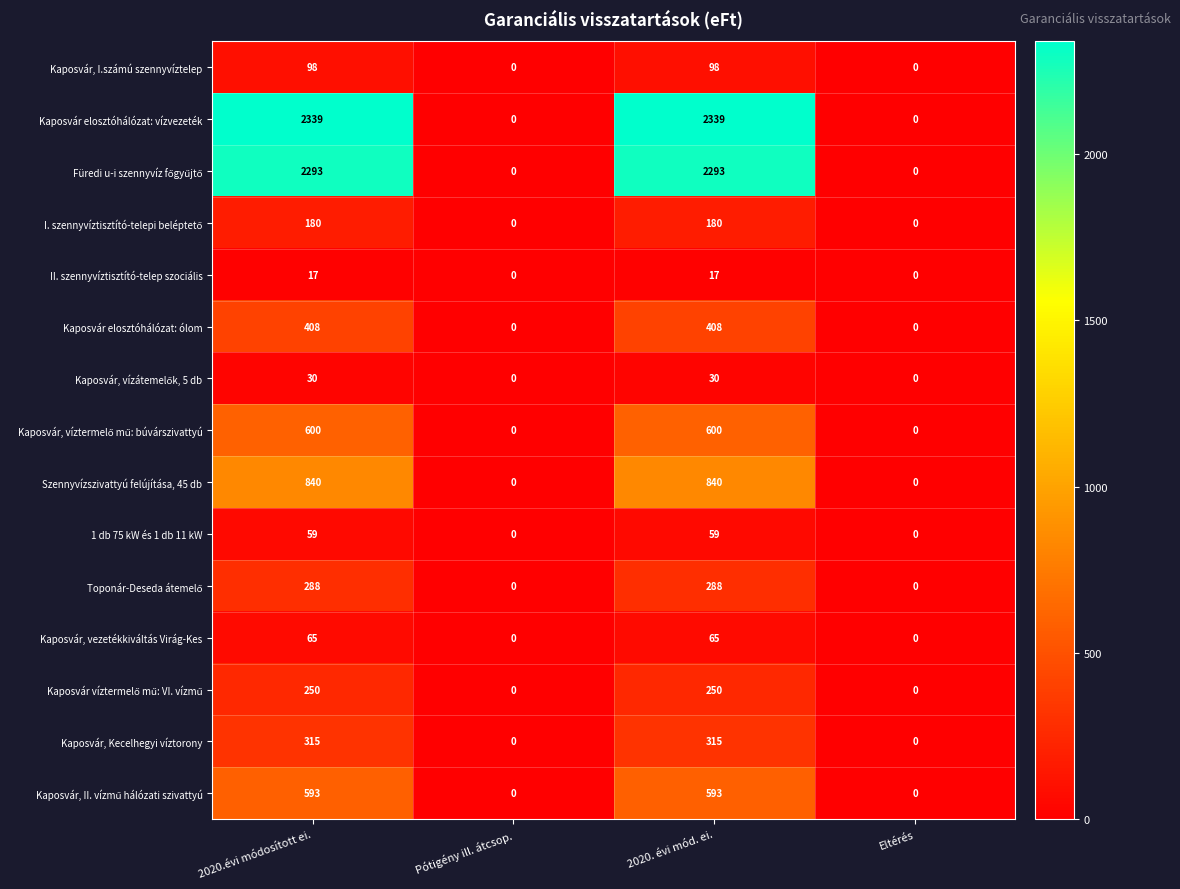

Is it true that II. szennyvíztisztító-telep szociális equals -11 at Pótigény ill. átcsop.?

False